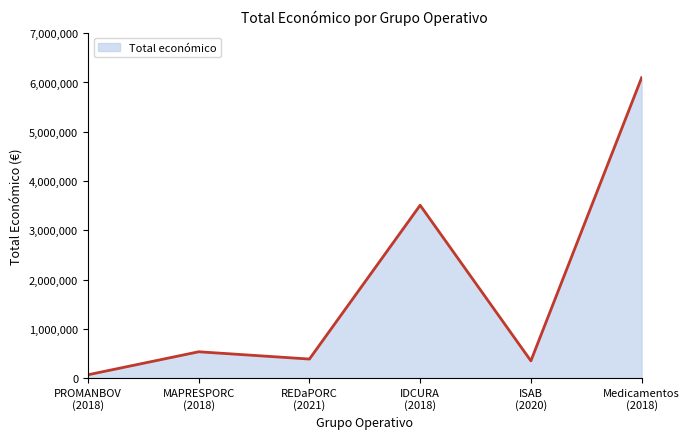

What is the average value?

1823161